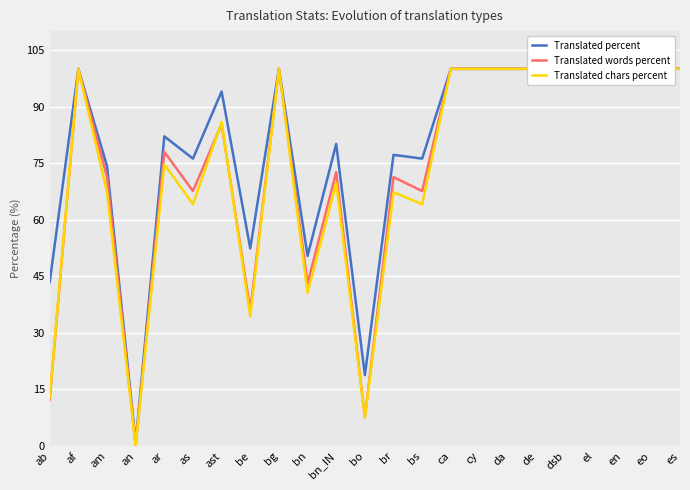

Reading left to right, list all the values displayed in this chart.

Translated percent: 43.5	100.0	74.2	0.9	82.1	76.2	94.0	52.4	100.0	50.4	80.1	18.8	77.2	76.2	100.0	100.0	100.0	100.0	100.0	100.0	100.0	100.0	100.0
Translated words percent: 12.3	100.0	71.3	0.2	78.0	67.6	85.4	36.0	100.0	43.1	72.6	7.6	71.3	67.6	100.0	100.0	100.0	100.0	100.0	100.0	100.0	100.0	100.0
Translated chars percent: 12.9	100.0	67.3	0.2	74.7	64.1	85.9	34.4	100.0	40.6	69.8	7.6	67.3	64.1	100.0	100.0	100.0	100.0	100.0	100.0	100.0	100.0	100.0